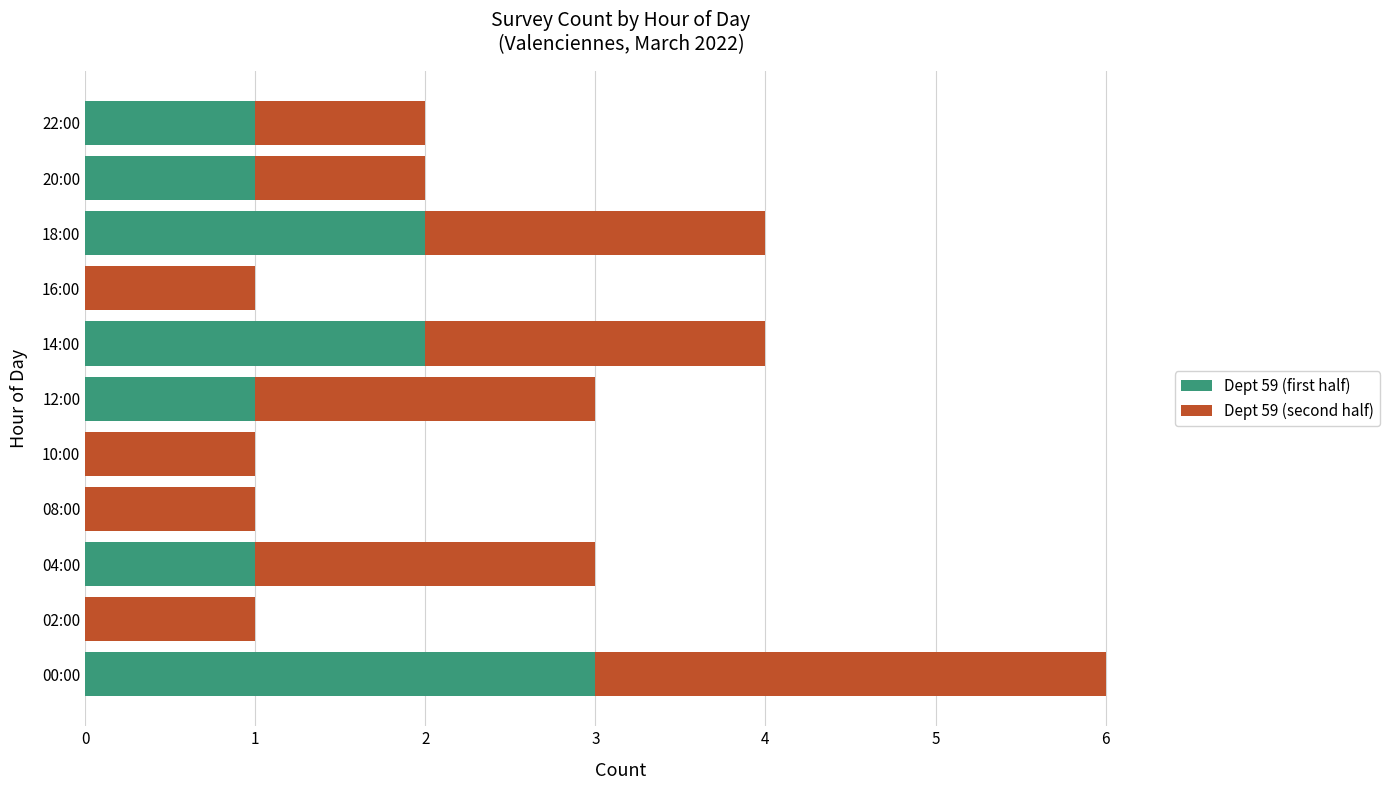

The value of Dept 59 (first half) at 12:00 is 1. True or false?

True